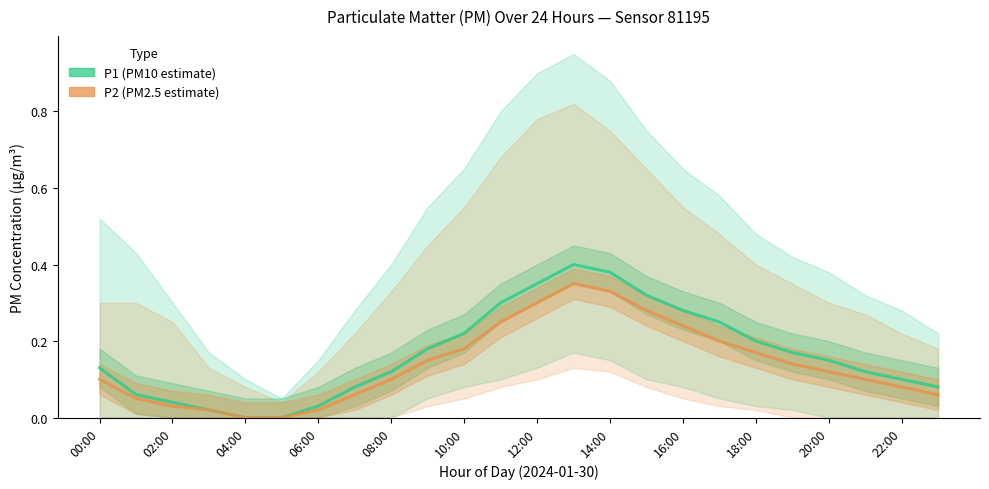

What is the average value of the P2 (PM2.5 estimate) series?

0.1